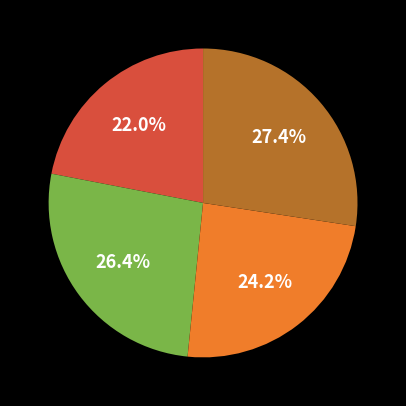

Is there a majority slice in this chart?

No